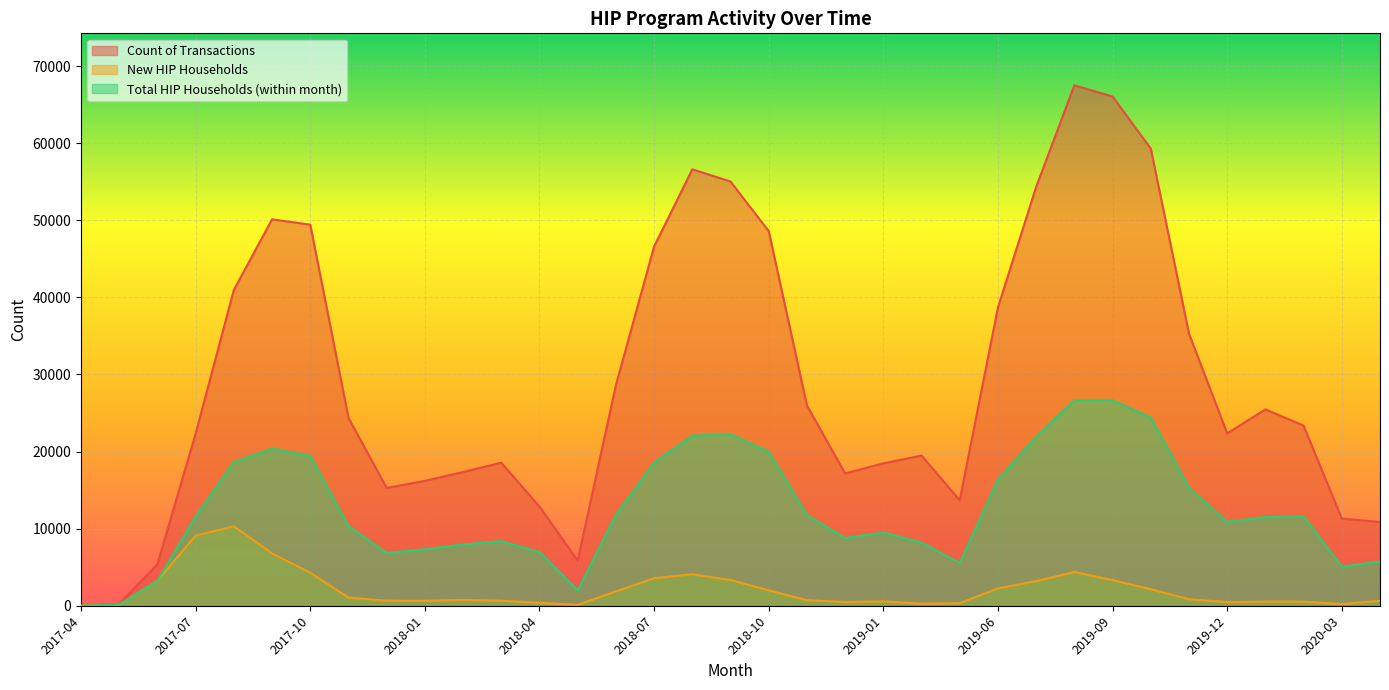

At which category does the chart reach its peak across all series?

2019-08